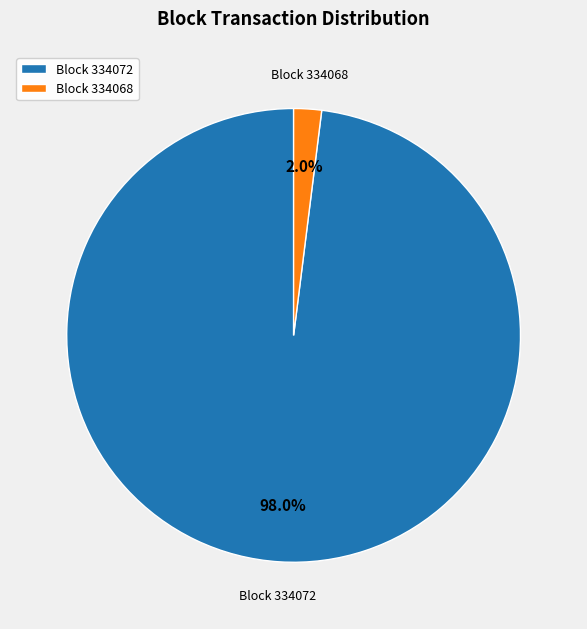

Is there a majority slice in this chart?

Yes